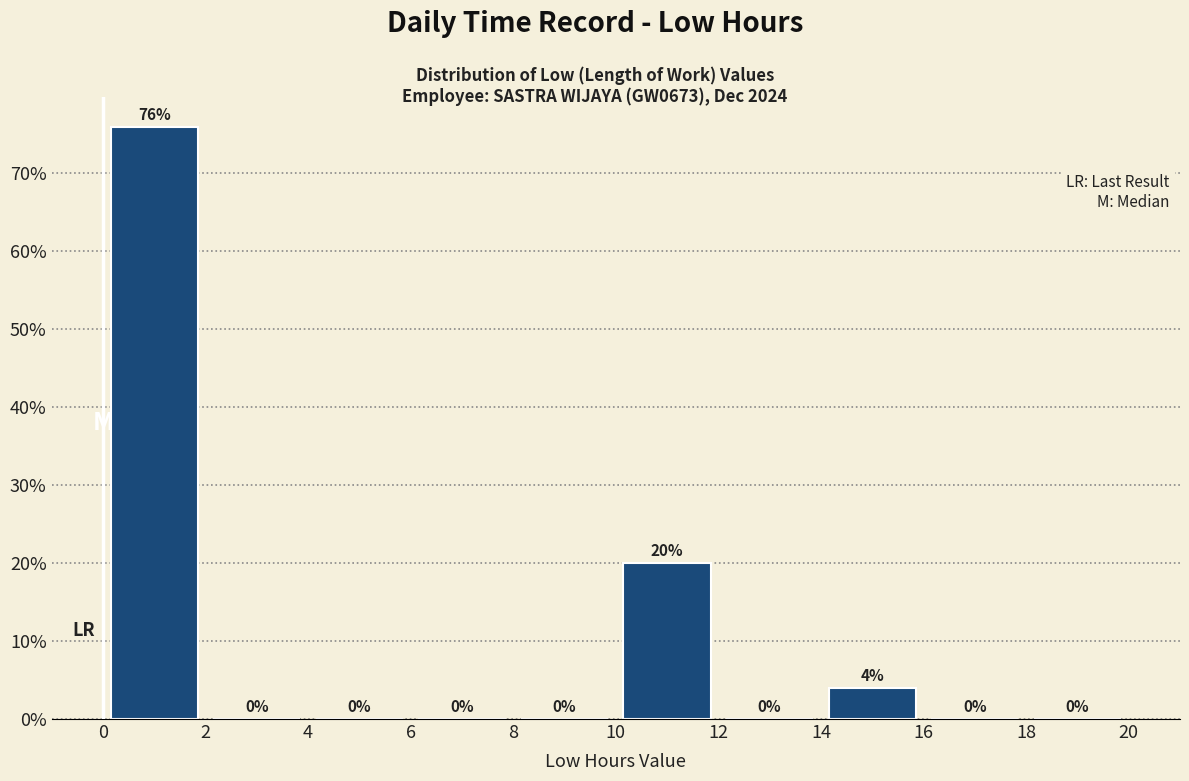

Reading left to right, transcribe this chart: for each bar, give the range it covers on the x-axis and its height.

0 to 2: 76
2 to 4: 0
4 to 6: 0
6 to 8: 0
8 to 10: 0
10 to 12: 20
12 to 14: 0
14 to 16: 4
16 to 18: 0
18 to 20: 0